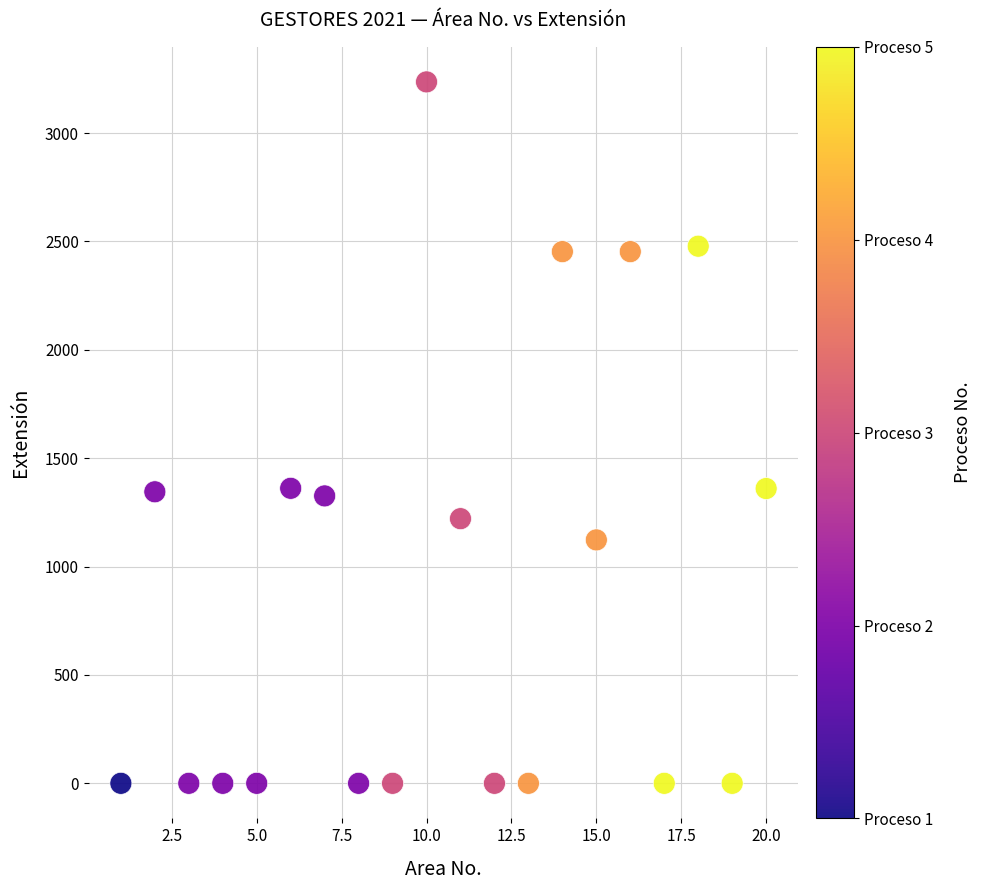

What is the range of X values (max minus min)?

19